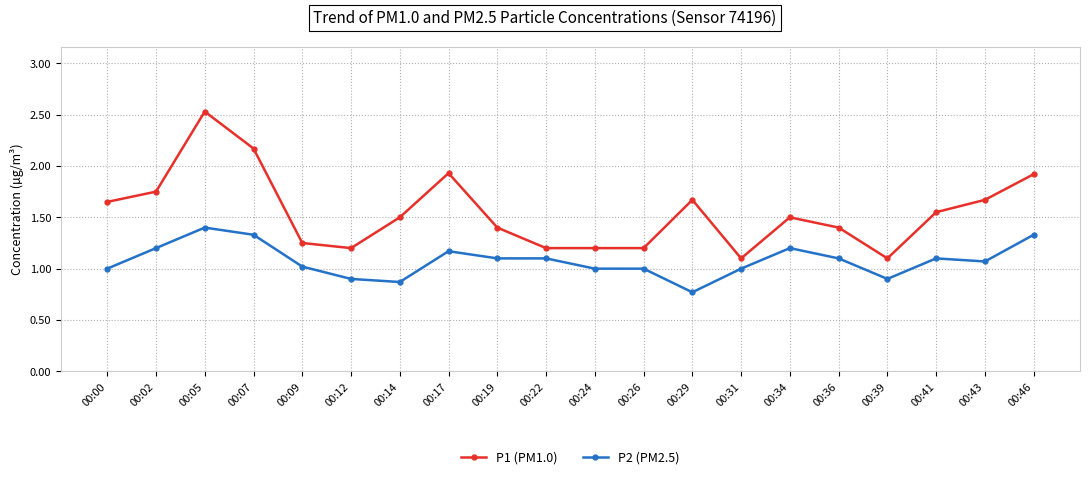

Where is the first local maximum for P1 (PM1.0)?

00:05